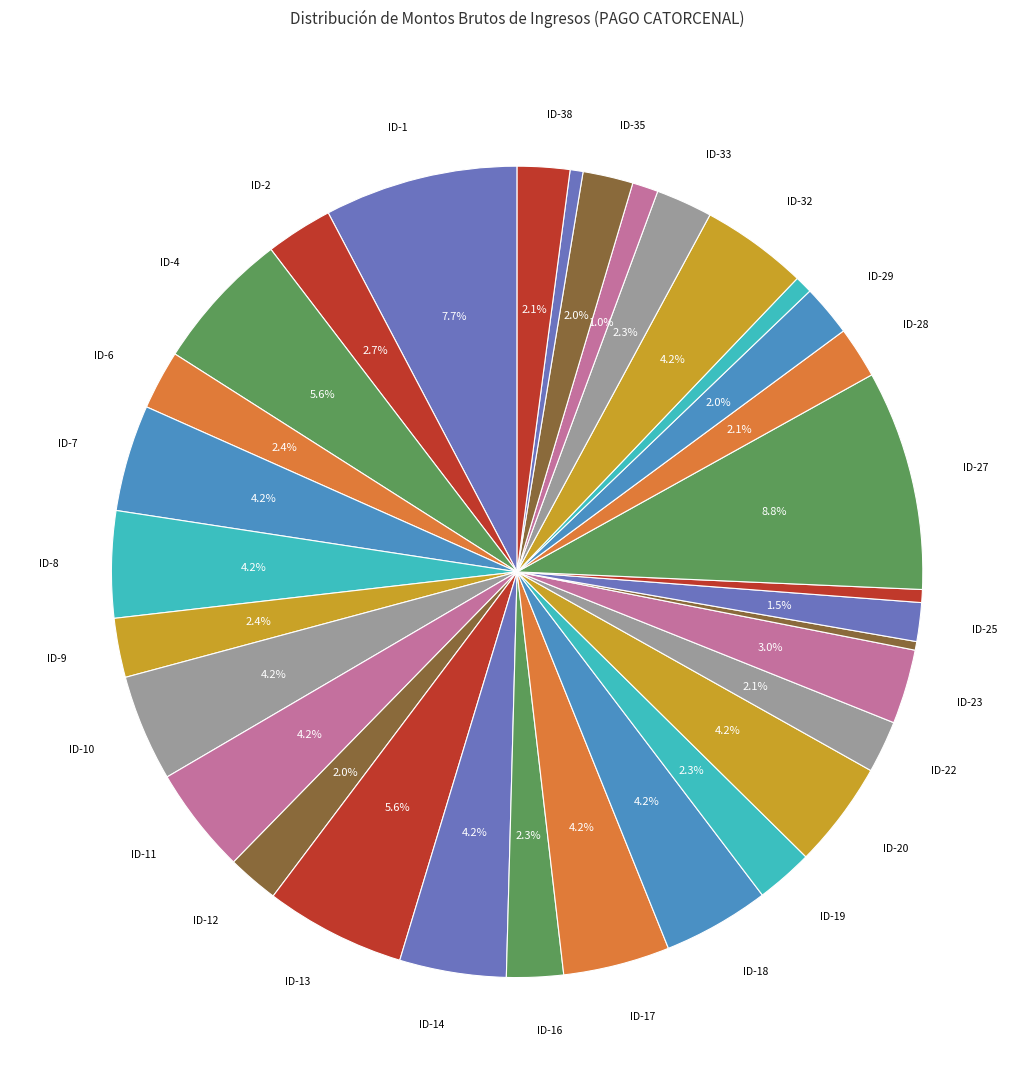

Count the number of slices in the pie.

32